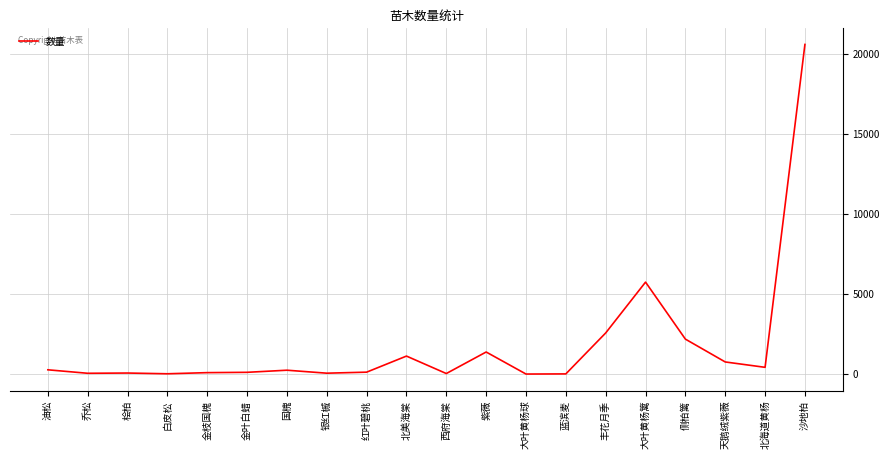

What is the difference between the maximum and minimum values?

20602